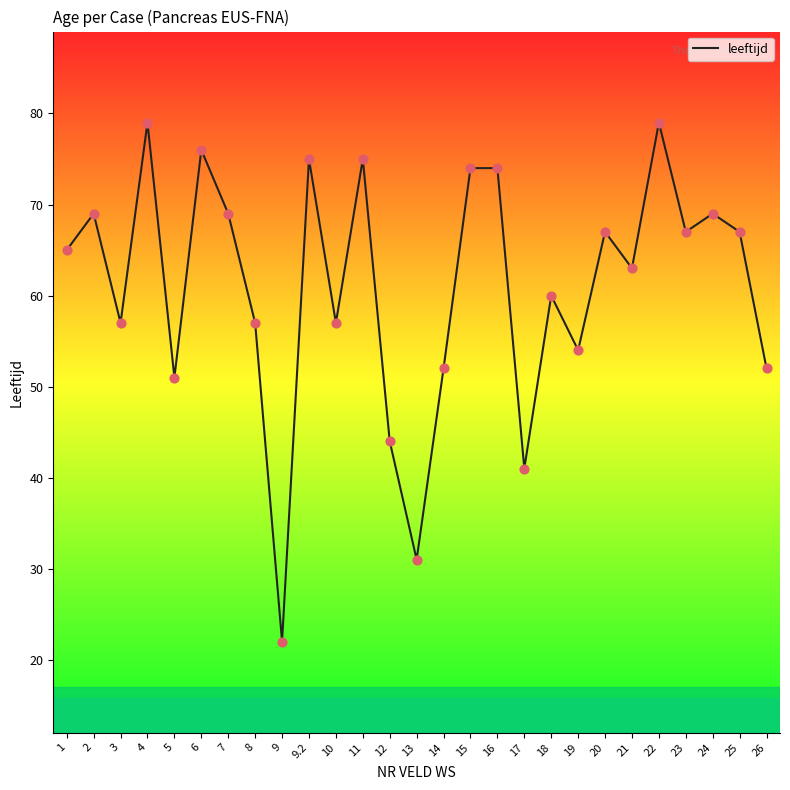

What is the change in value from 7 to 20?

-2